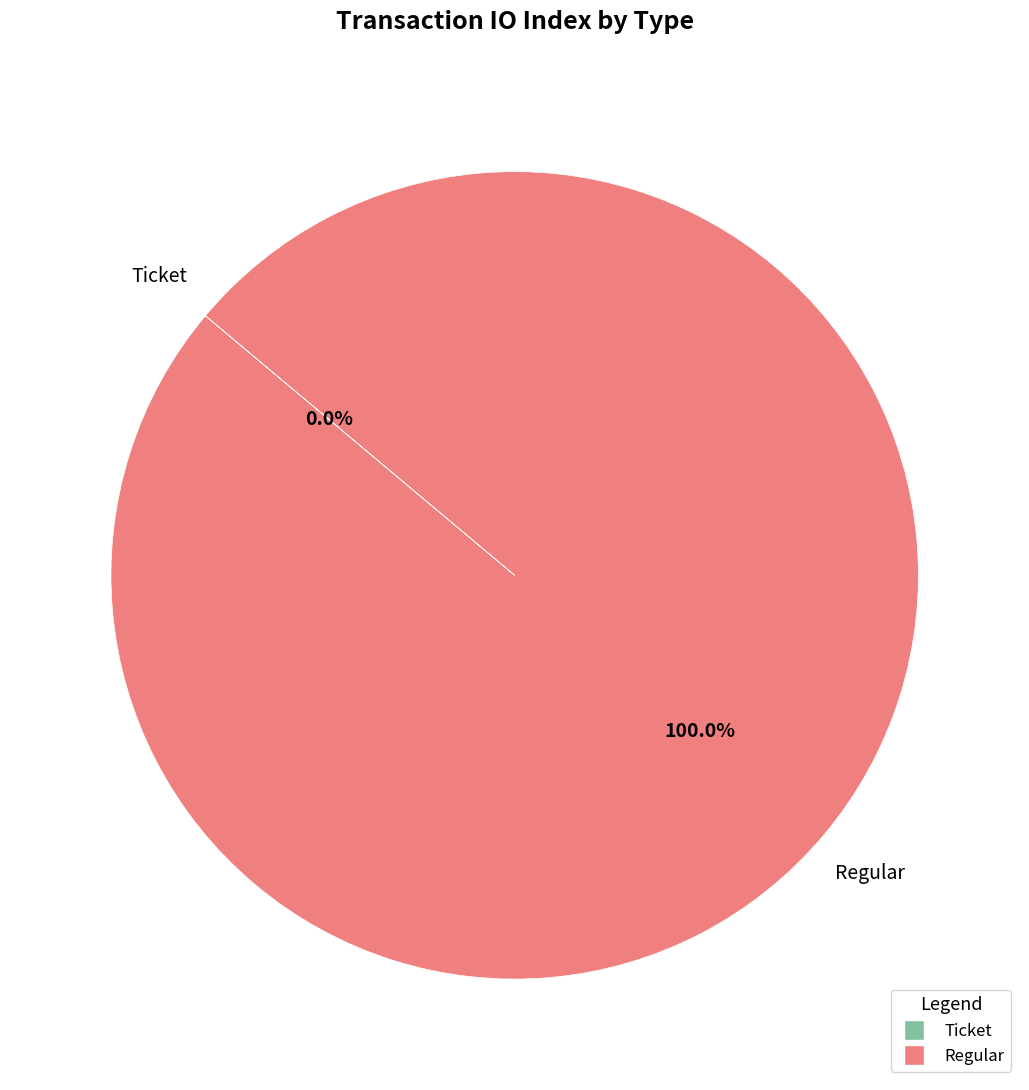

How many slices are in this pie chart?

2